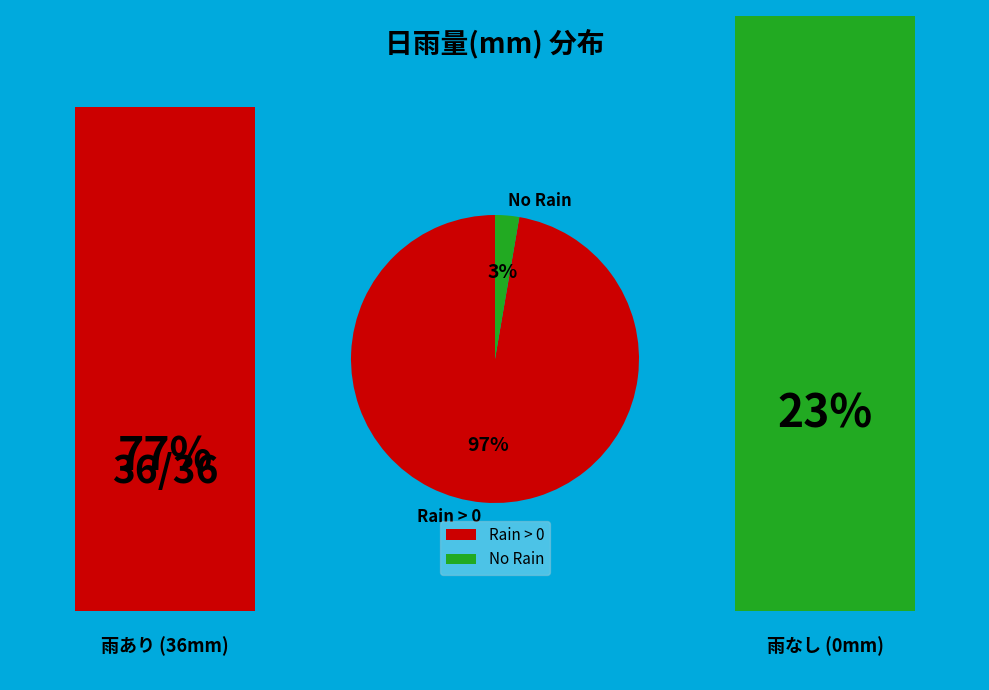

Do No Rain and Rain > 0 together represent more than half of the pie?

Yes